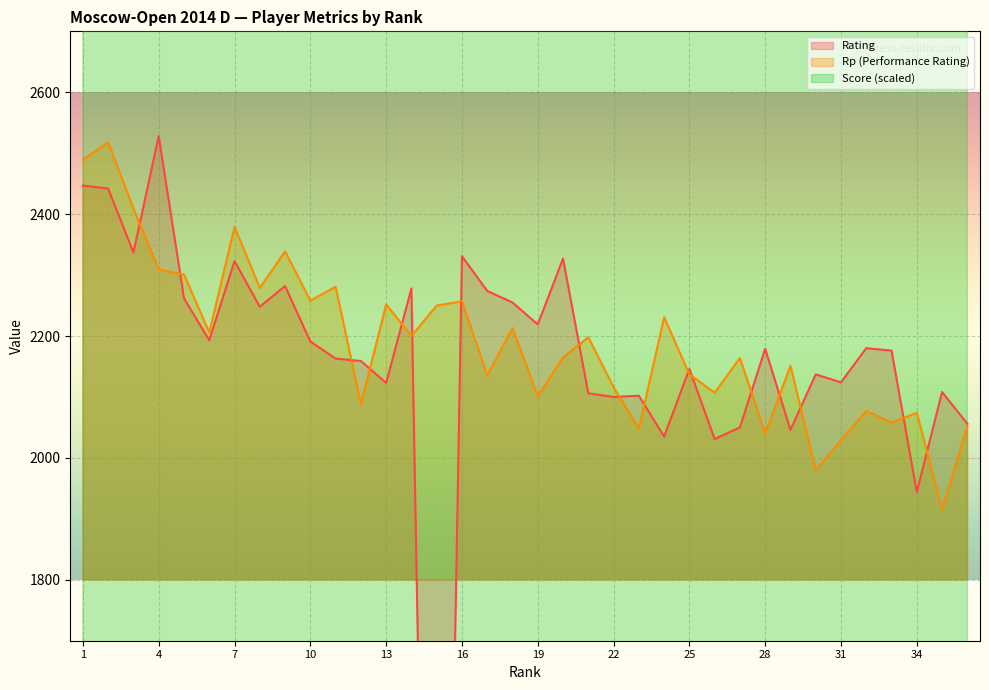

Reading left to right, list all the values displayed in this chart.

Rating: 1=2447	2=2442	3=2337	4=2528	5=2262	6=2193	7=2323	8=2248	9=2282	10=2191	11=2163	12=2159	13=2123	14=2278	15=0	16=2331	17=2274	18=2255	19=2219	20=2327	21=2106	22=2100	23=2102	24=2035	25=2146	26=2031	27=2050	28=2179	29=2046	30=2137	31=2124	32=2180	33=2176	34=1944	35=2108	36=2056
Rp: 1=2489	2=2518	3=2409	4=2309	5=2301	6=2206	7=2379	8=2279	9=2339	10=2258	11=2281	12=2088	13=2252	14=2200	15=2250	16=2257	17=2135	18=2213	19=2101	20=2165	21=2198	22=2116	23=2048	24=2231	25=2137	26=2107	27=2164	28=2040	29=2151	30=1980	31=2029	32=2077	33=2058	34=2074	35=1915	36=2052
Score: 1=4050	2=4050	3=3900	4=3900	5=3900	6=3900	7=3750	8=3750	9=3750	10=3750	11=3750	12=3750	13=3750	14=3750	15=3750	16=3600	17=3600	18=3600	19=3600	20=3600	21=3600	22=3600	23=3600	24=3600	25=3600	26=3600	27=3450	28=3450	29=3450	30=3450	31=3450	32=3450	33=3450	34=3450	35=3450	36=3450